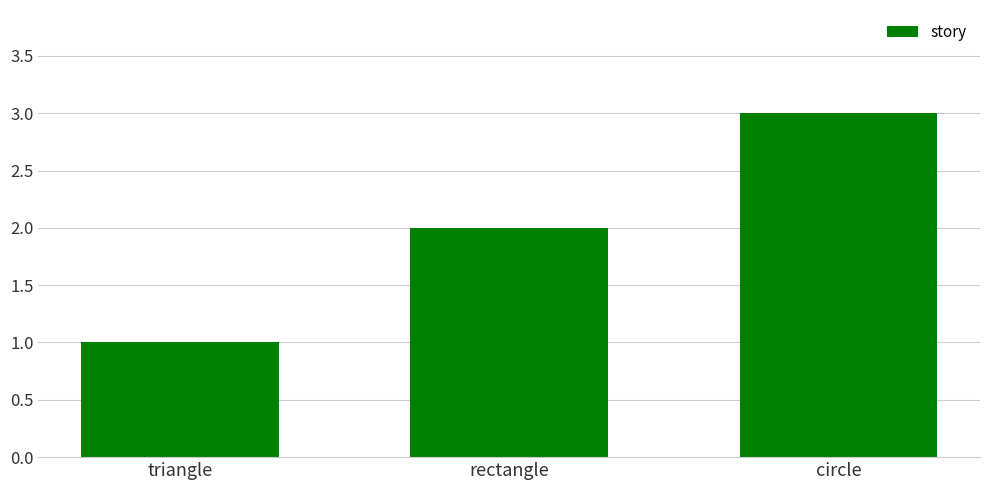

At which category does the chart reach its peak across all series?

circle